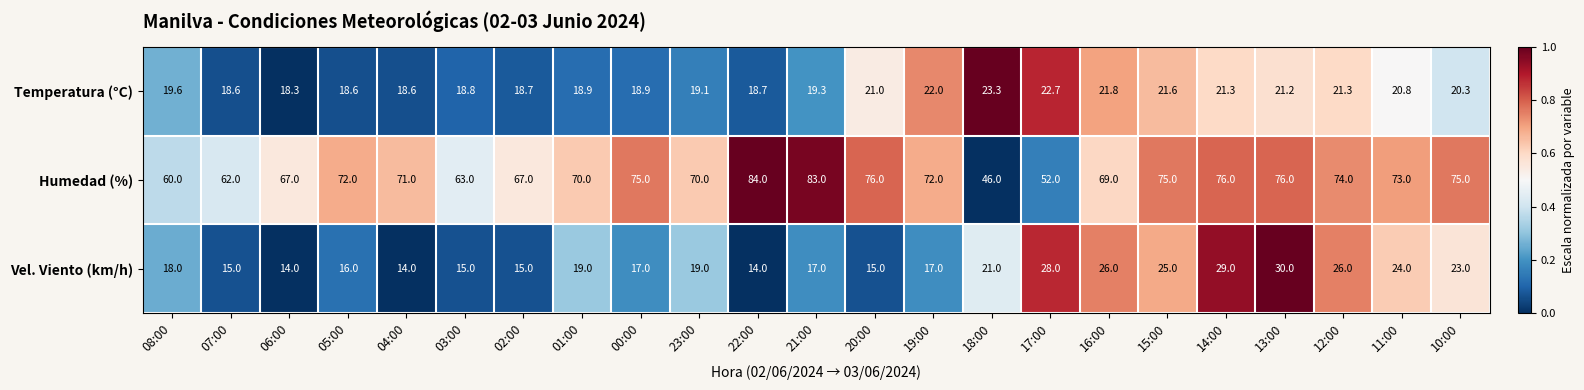

Which series has the widest spread of values?

Humedad (%)